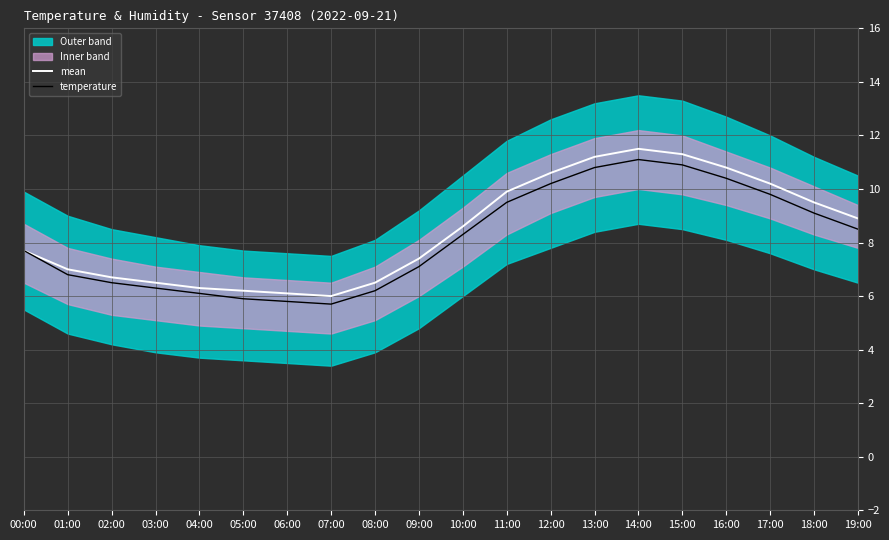

What is the total value across all series at 00:00?

15.4